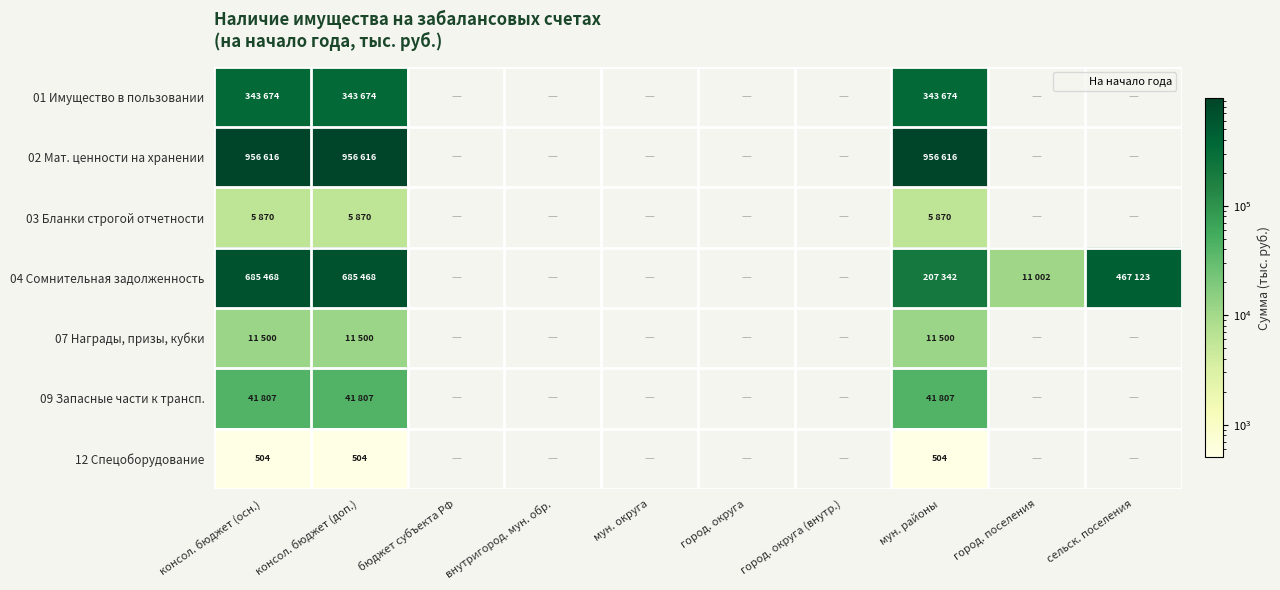

Which label corresponds to the smallest value in the chart?

бюджет субъекта РФ